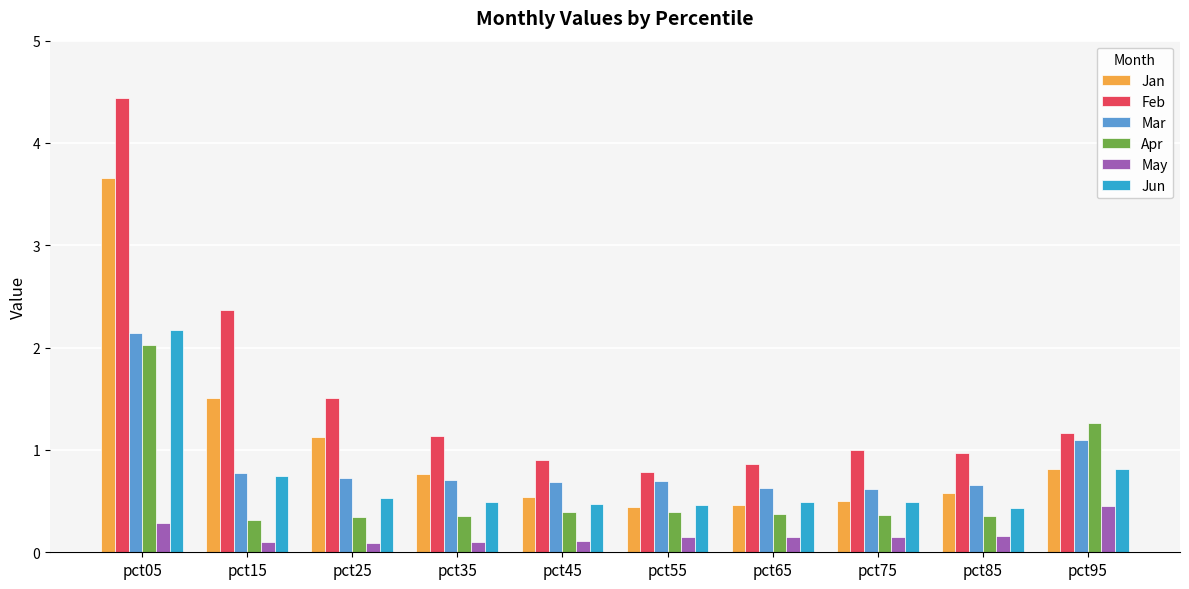

What is the difference between the highest and lowest values at pct65?

0.7